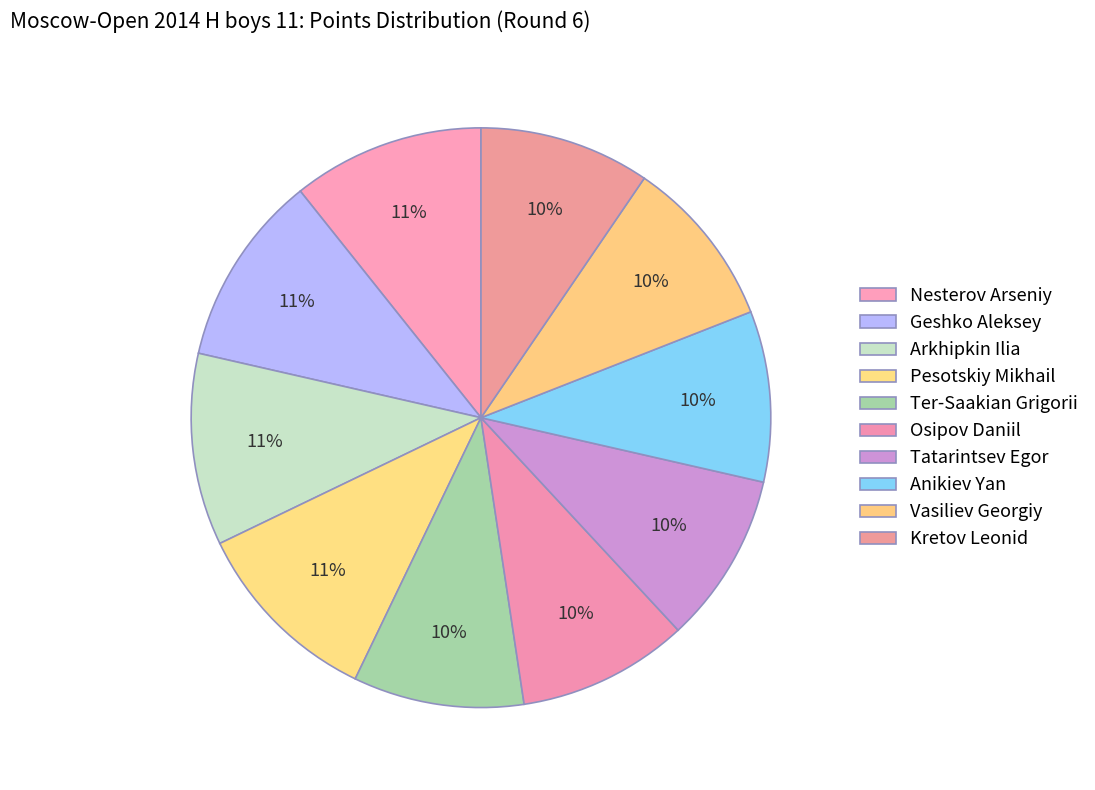

What percentage do Arkhipkin Ilia and Tatarintsev Egor together represent?

20.2%